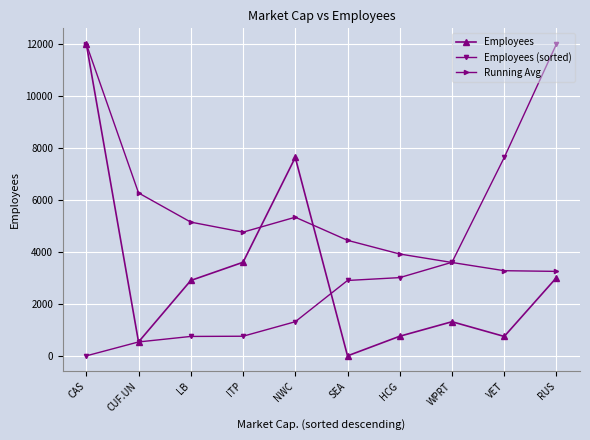

What is the total value across all series at CAS?

24000.0